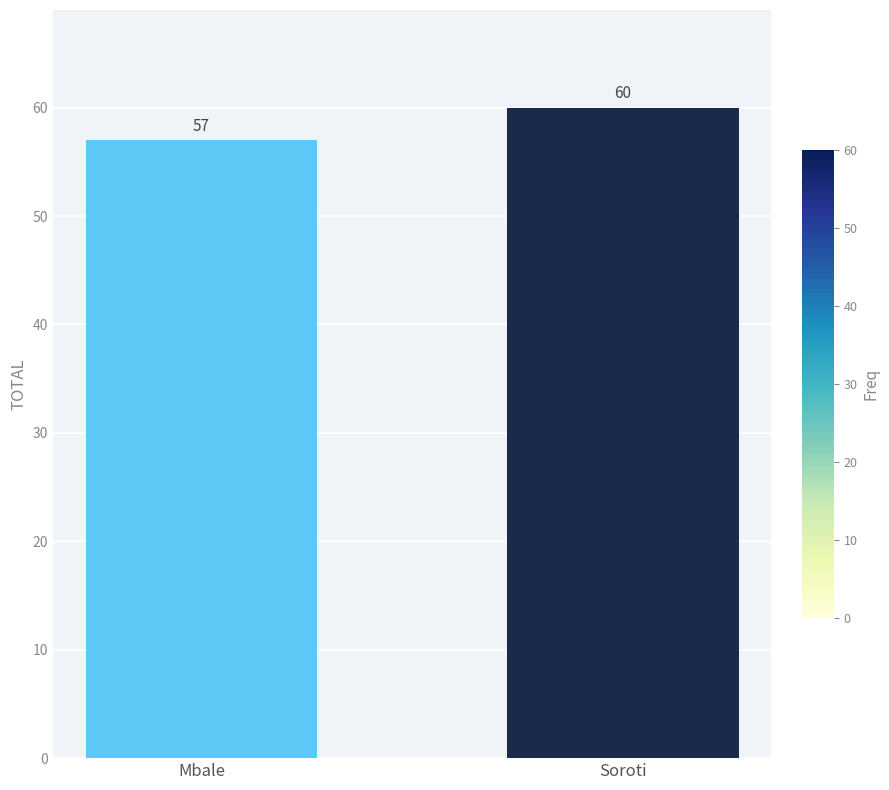

What is the sum of the values at Mbale and Soroti?

117